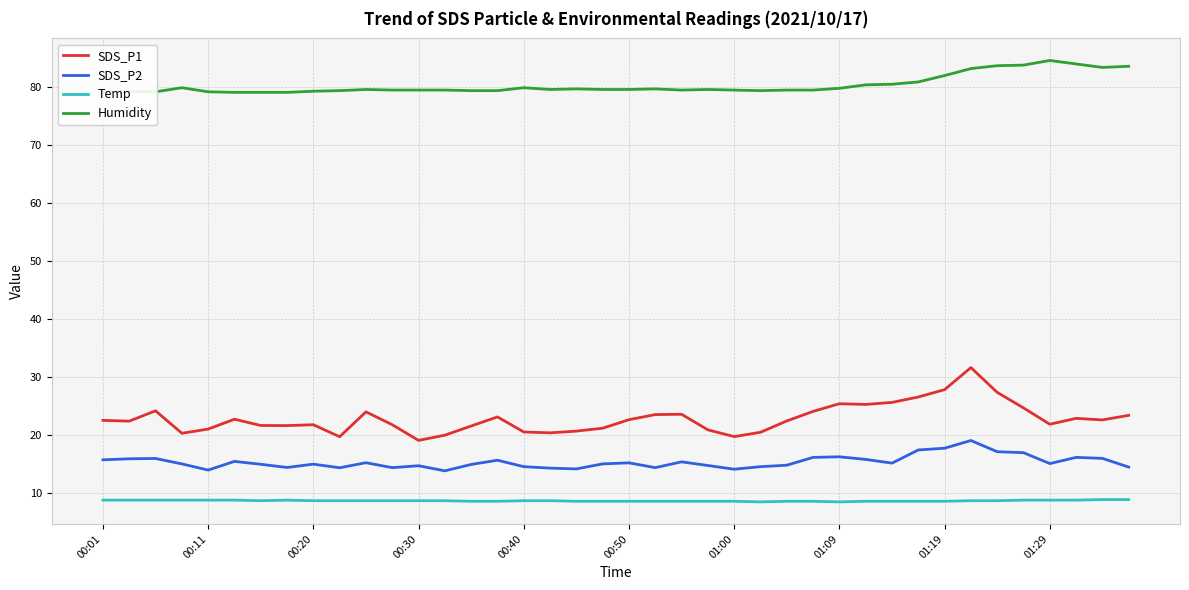

True or false: SDS_P1 has more than 1 interior local peaks.

True